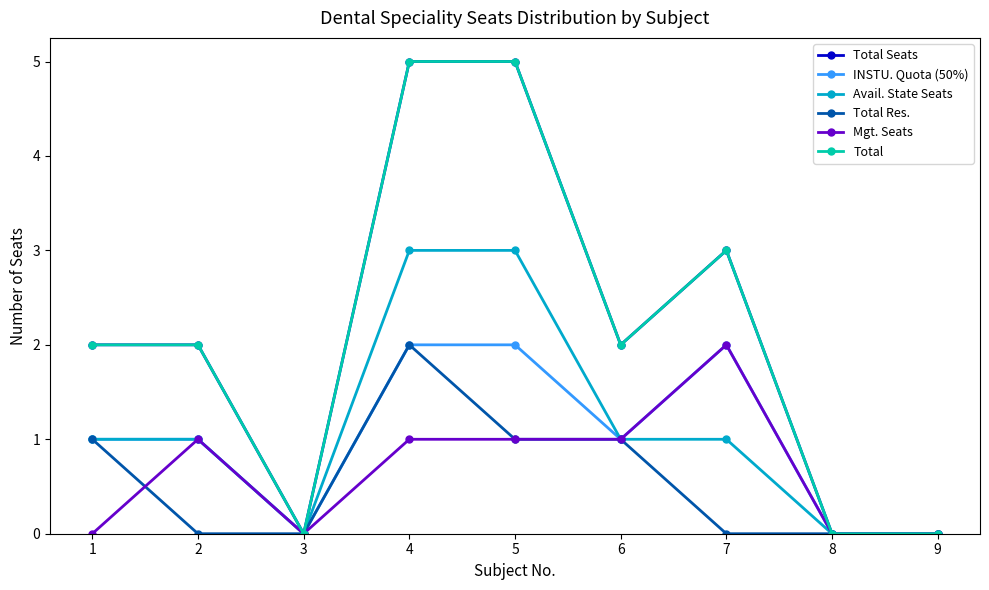

The value of Total at 1 is 1. True or false?

False